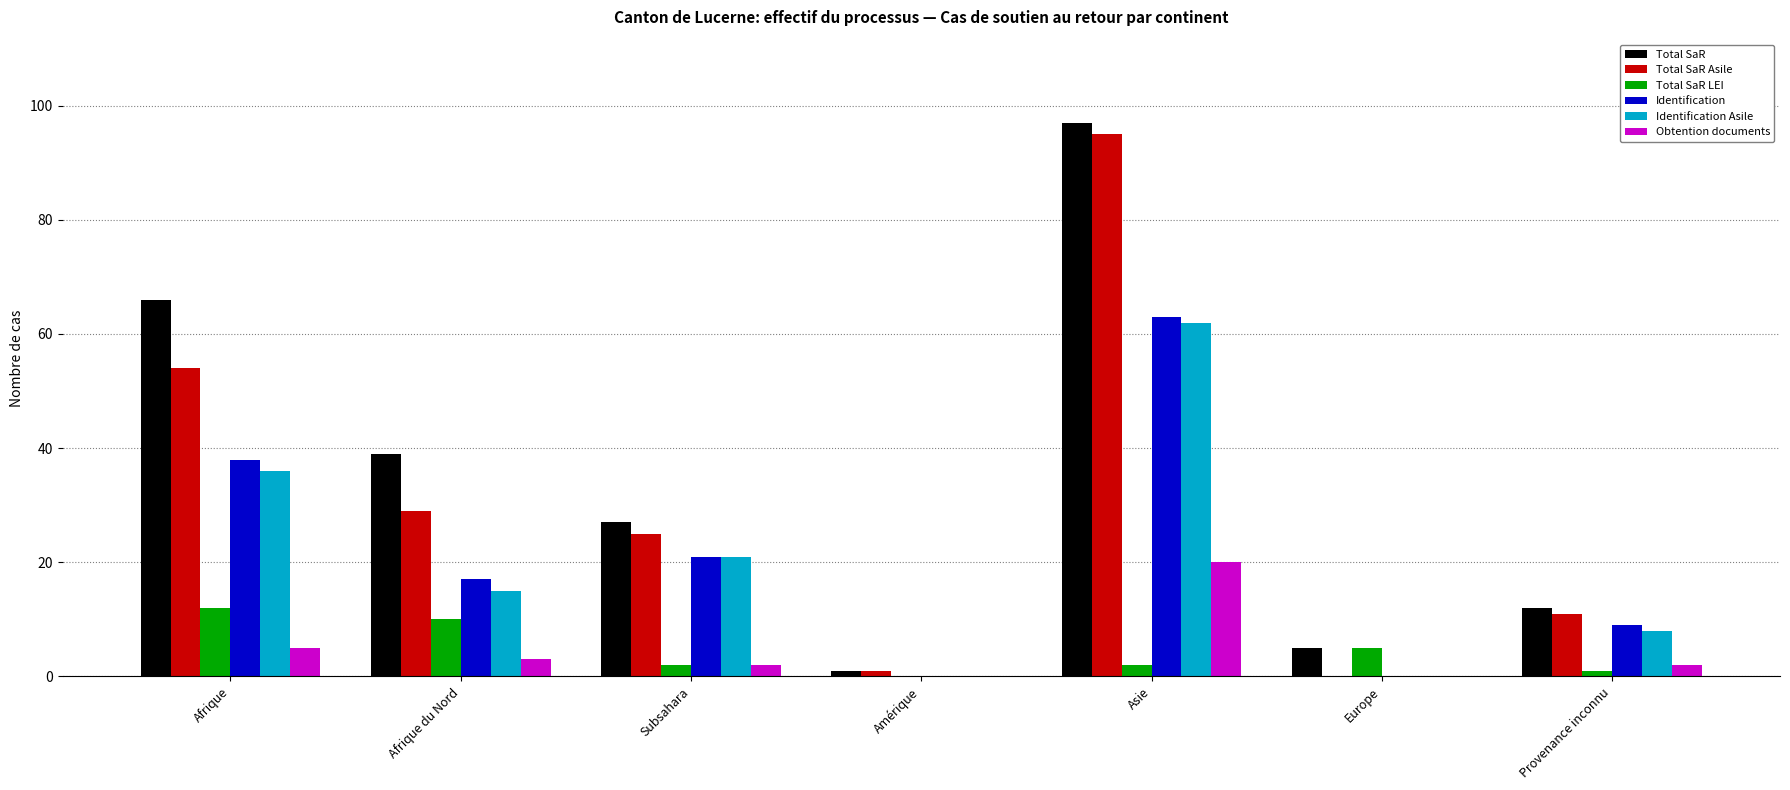

What is the maximum value for Total SaR Asile?

95